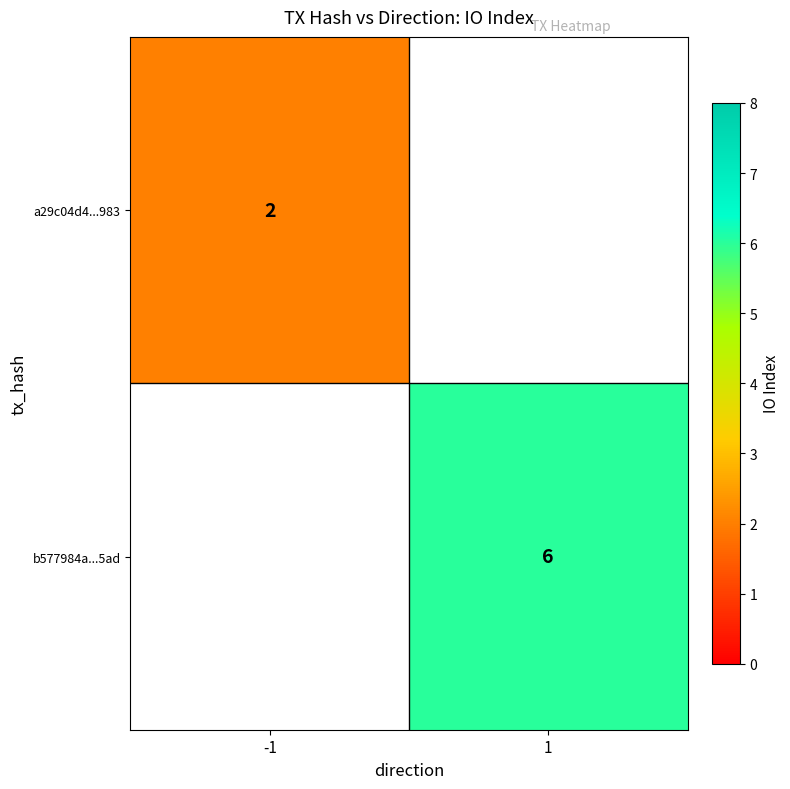

The a29c04d4...983 series shows 2 at -1. True or false?

True